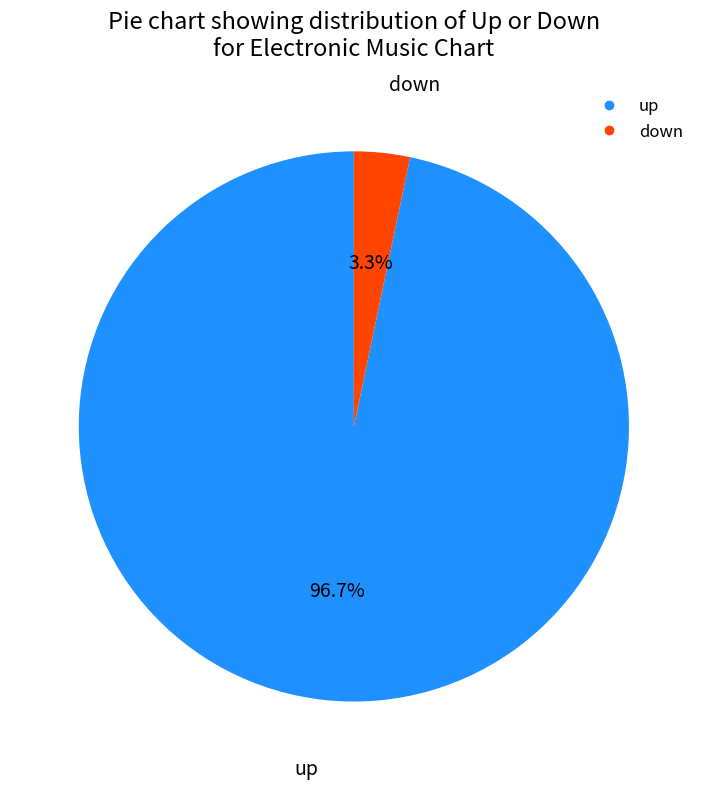

Does any single category account for the majority?

Yes